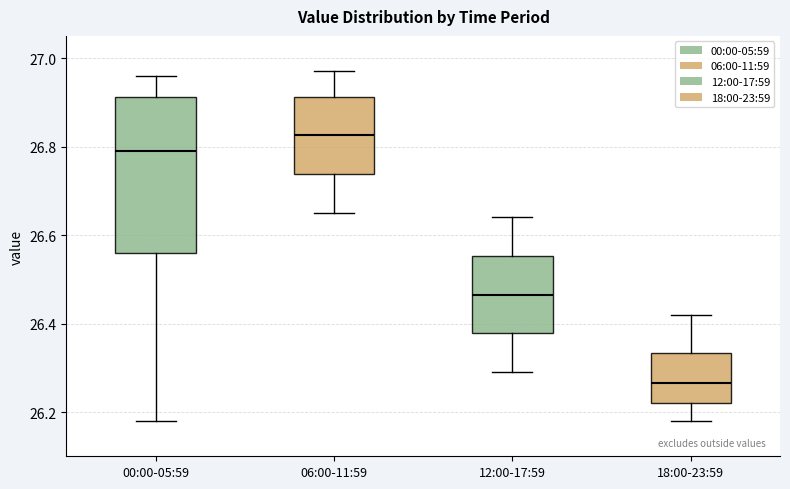

Reading left to right, read every box against the y-axis: the position of its median line, the range the box covers, and the ends of its whiskers. The values are not printed on the chart, so give them approximately, as read against the axis.

00:00-05:59: median 26.80, box 26.56 to 26.92, whiskers 26.18 to 26.96
06:00-11:59: median 26.82, box 26.74 to 26.92, whiskers 26.66 to 26.98
12:00-17:59: median 26.46, box 26.38 to 26.56, whiskers 26.30 to 26.64
18:00-23:59: median 26.26, box 26.22 to 26.34, whiskers 26.18 to 26.42